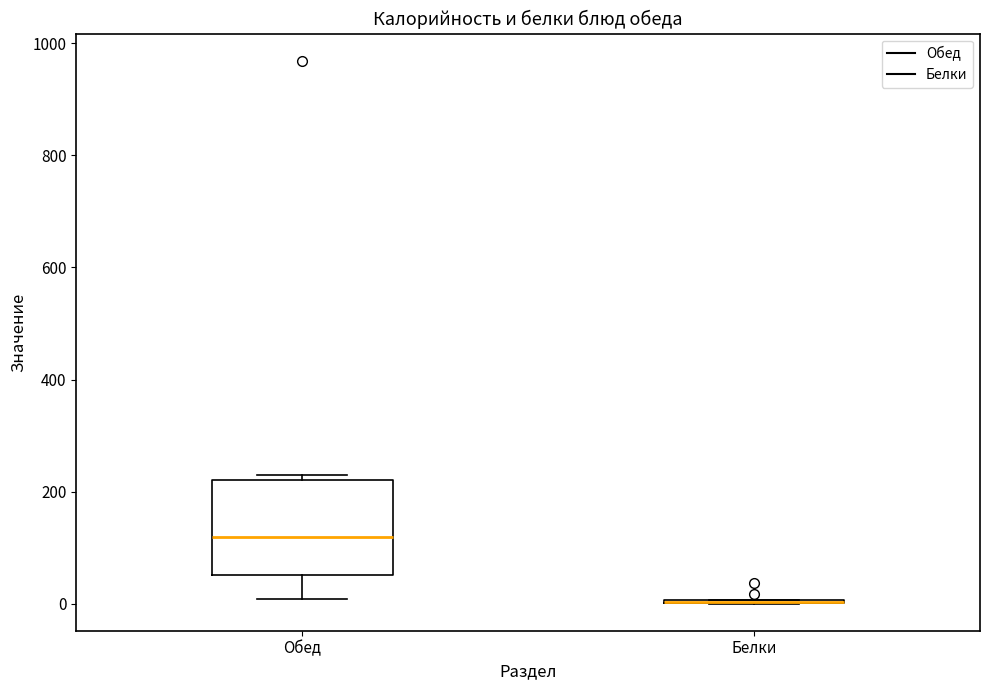

Where does the median line of the box for Обед sit on the y-axis? The values are not printed on the chart, so give them approximately, as read against the axis.

120